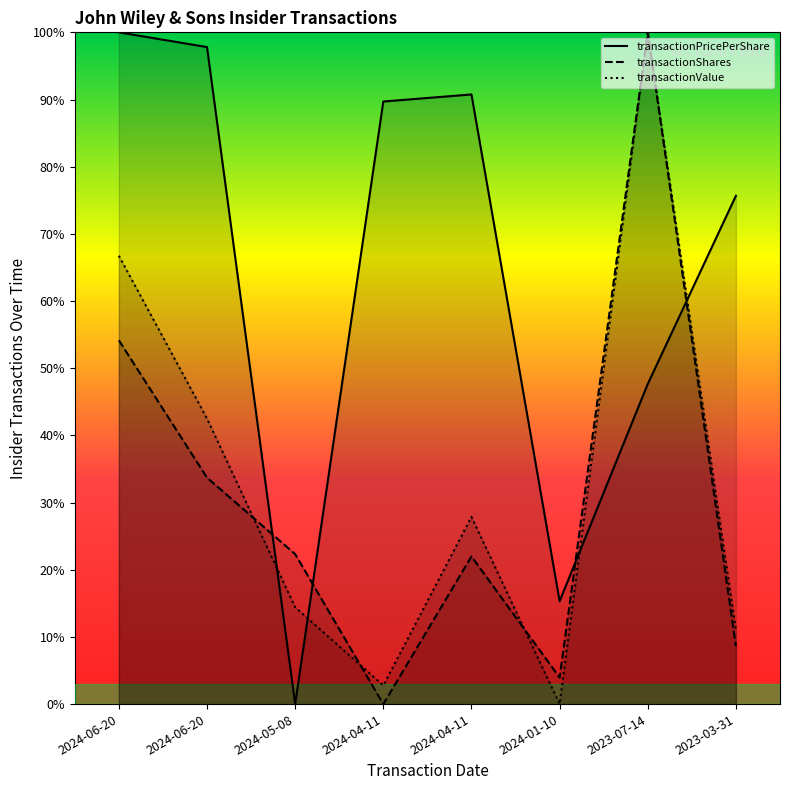

Reading left to right, extract all data points from this chart.

transactionPricePerShare: 1.0	1.0	0.0	0.9	0.9	0.2	0.5	0.8
transactionShares: 0.5	0.3	0.2	0.0	0.2	0.0	1.0	0.1
transactionValue: 0.7	0.4	0.1	0.0	0.3	0.0	1.0	0.1